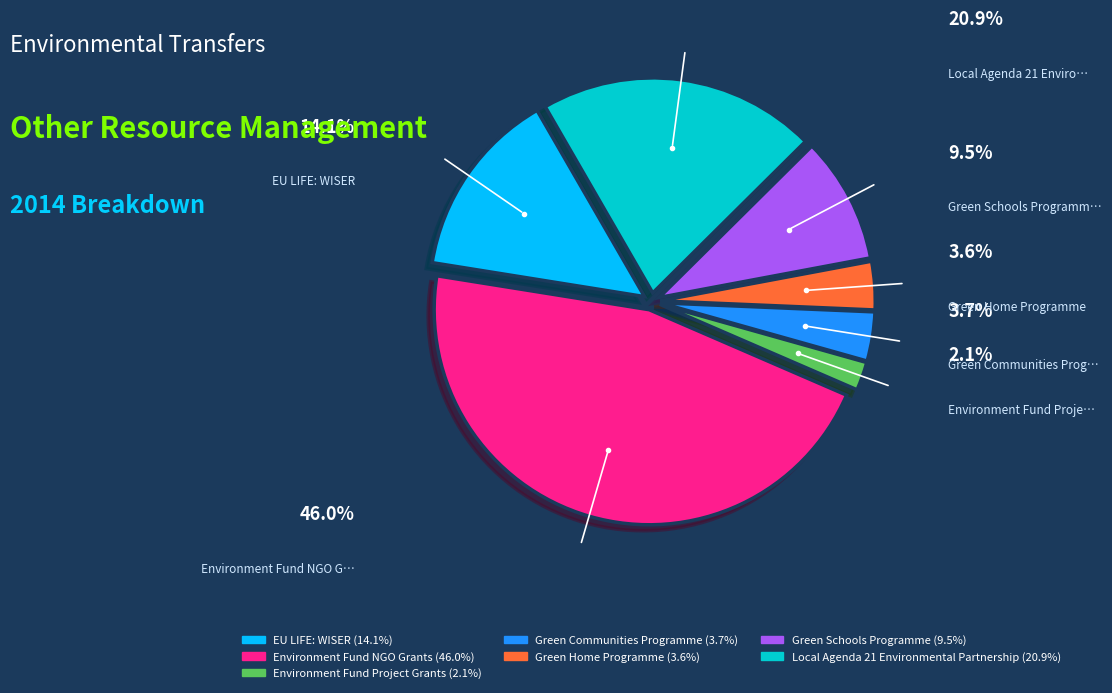

How many slices are in this pie chart?

7